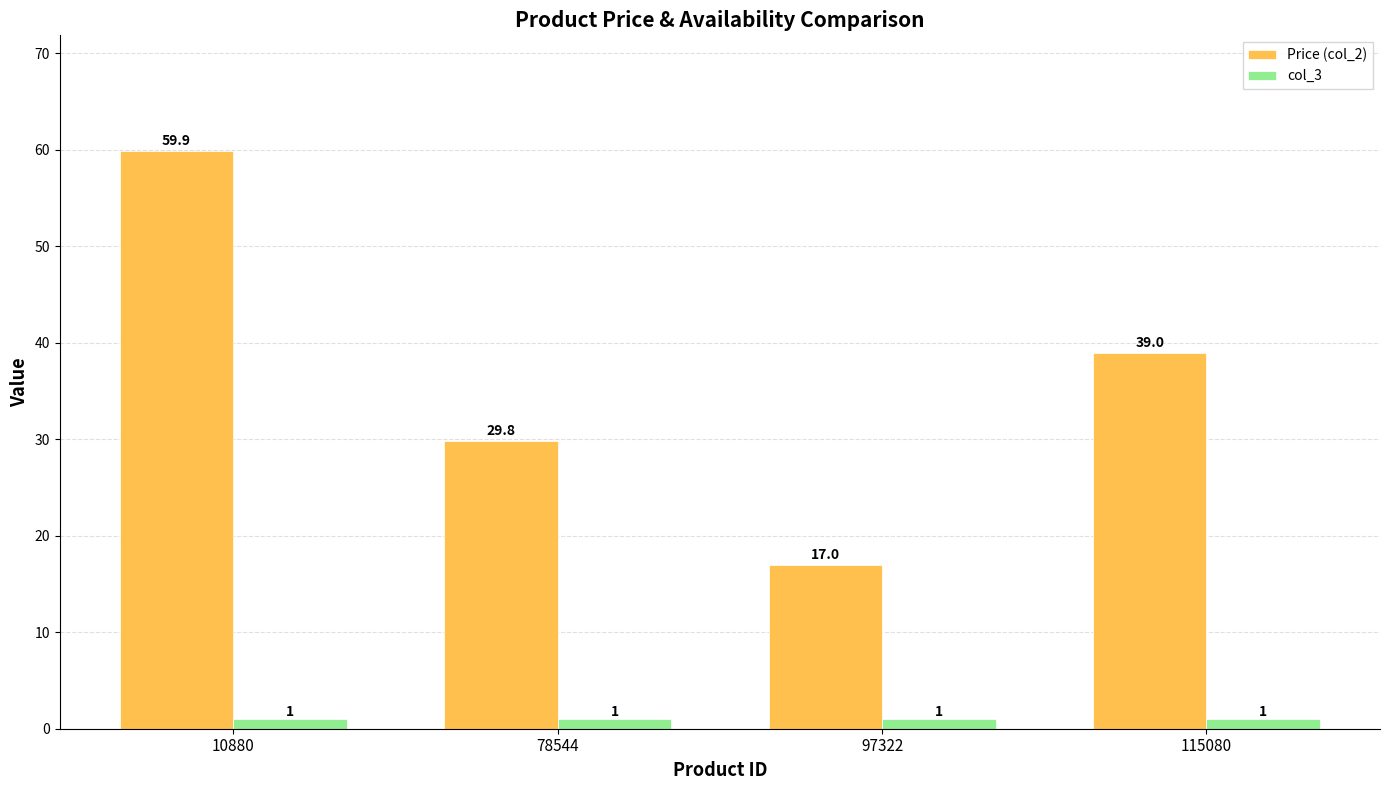

Is it true that Price (col_2) equals 26.4 at 10880?

False